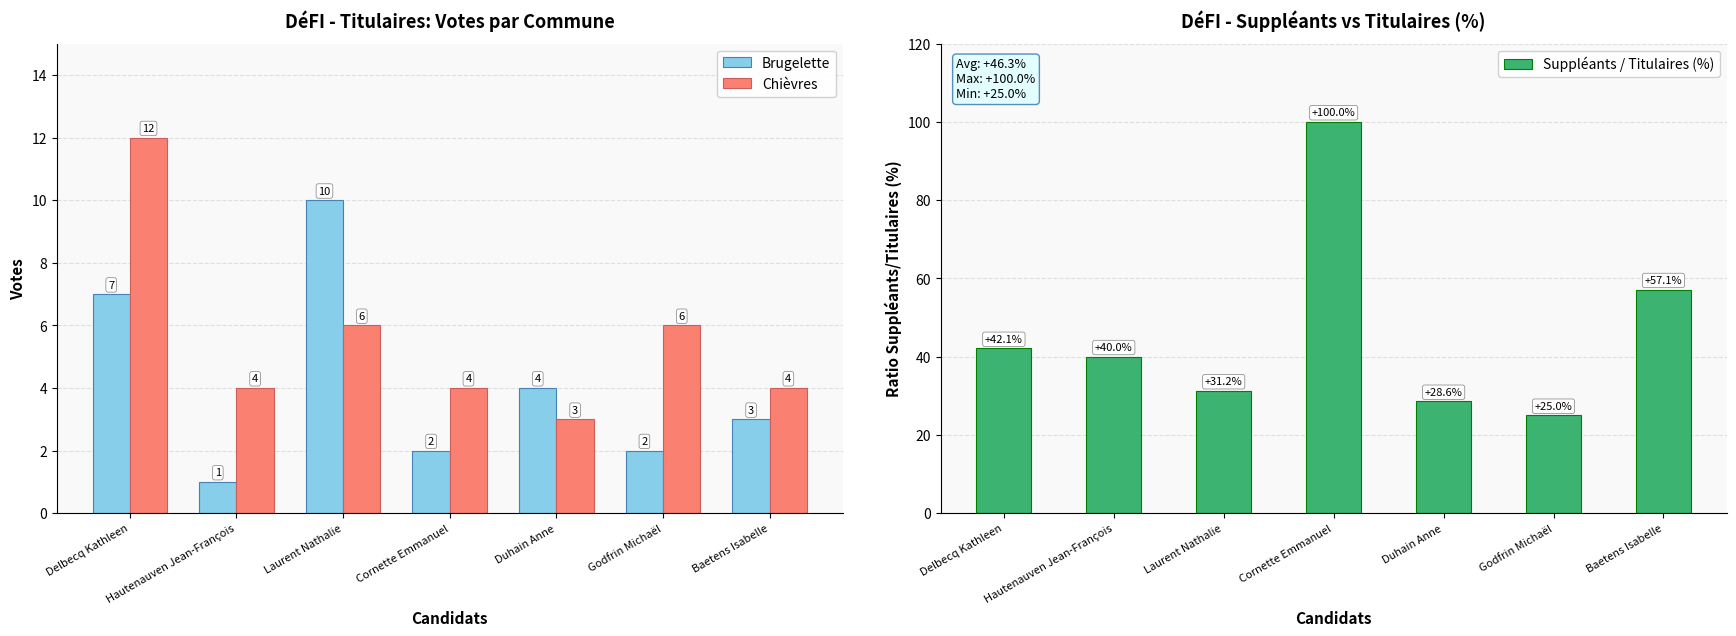

What is the label of the 3rd bar from the right?

Duhain Anne